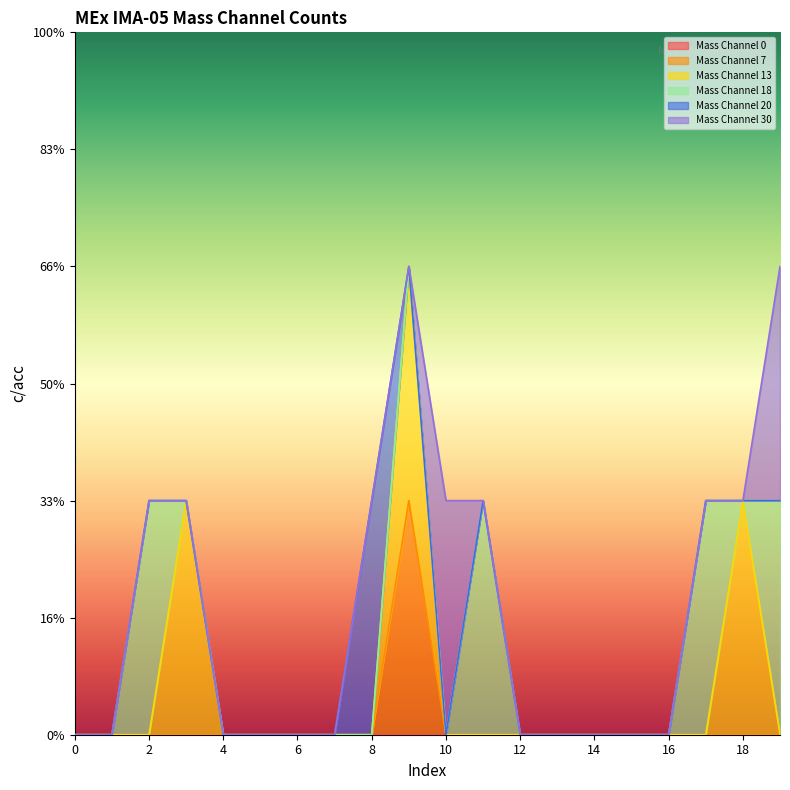

Is it true that Mass Channel 13 equals 1 at 8?

False